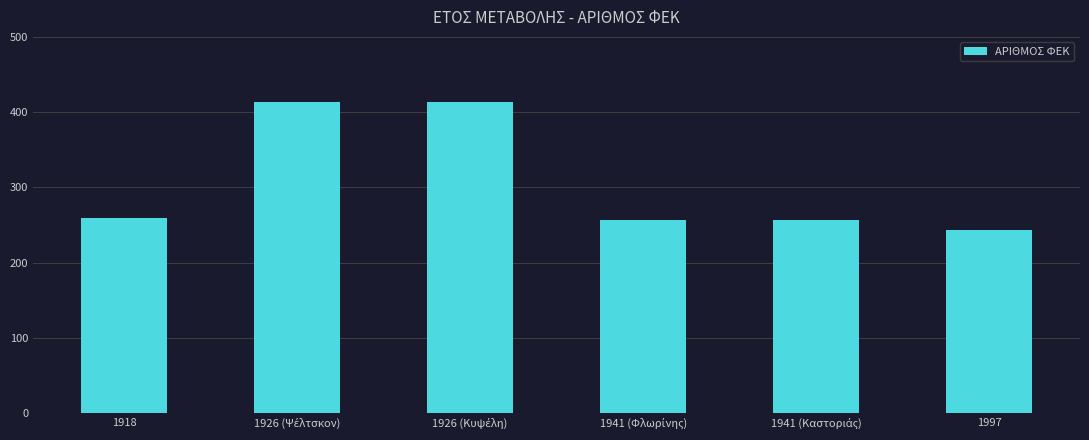

What is the change in value from 1918 to 1997?

-15